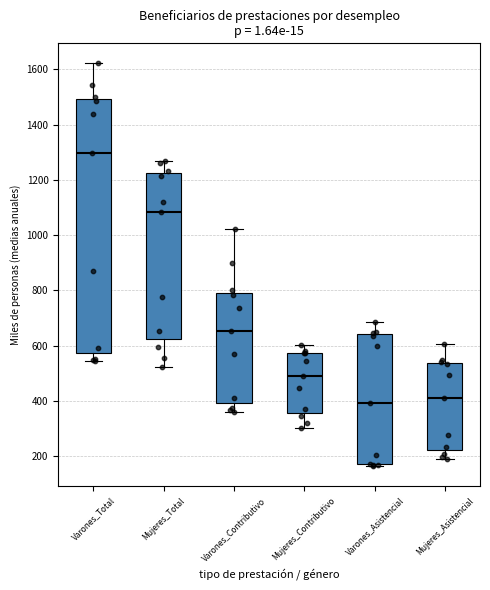

Where does the upper whisker of the box for Varones_Total end on the y-axis? The values are not printed on the chart, so give them approximately, as read against the axis.

1620